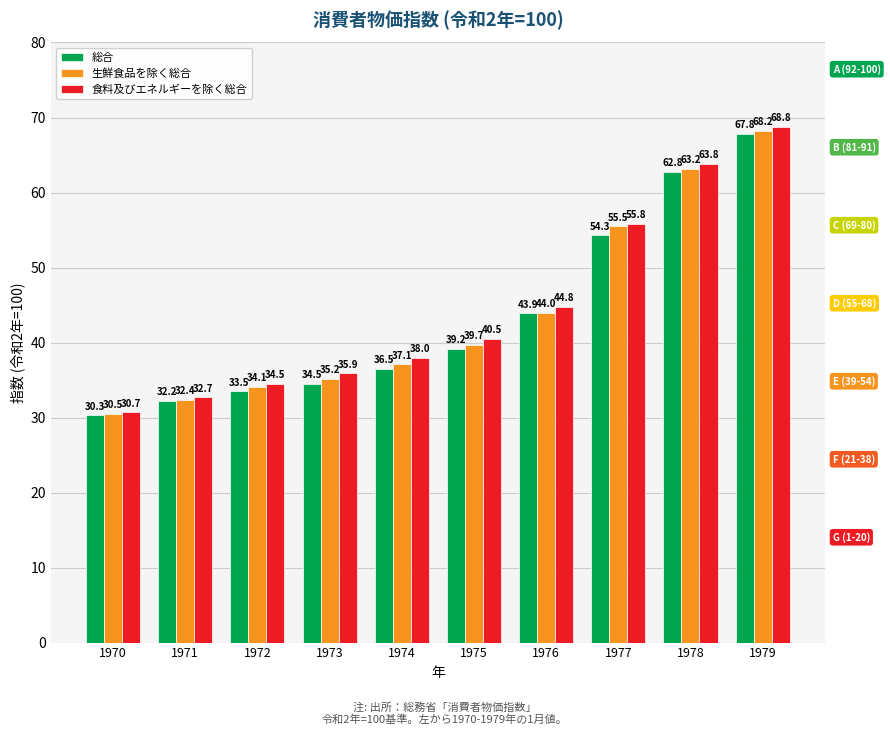

What is the average value of the 総合 series?

43.5